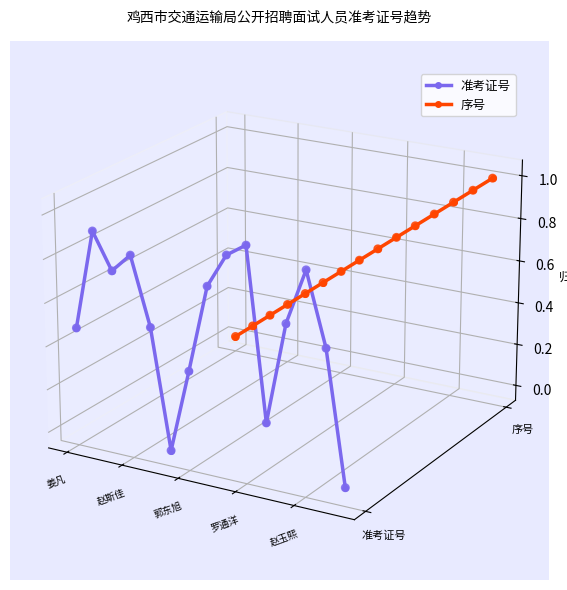

Which series has the largest total across all categories?

序号